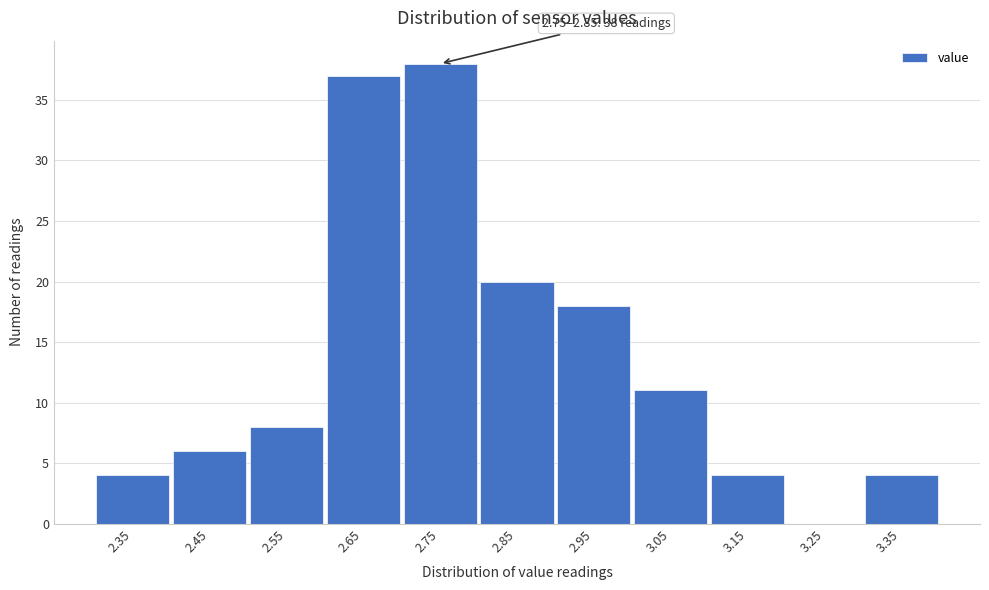

Reading left to right, transcribe all the data shown in this chart.

2.35=4	2.45=6	2.55=8	2.65=37	2.75=38	2.85=20	2.95=18	3.05=11	3.15=4	3.25=0	3.35=4